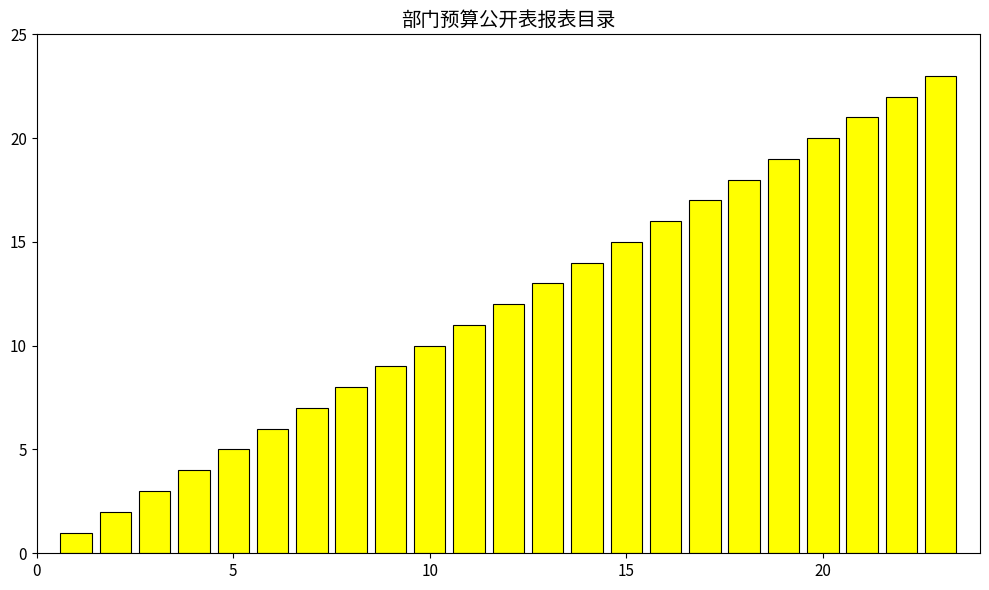

What is the greatest value displayed?

23